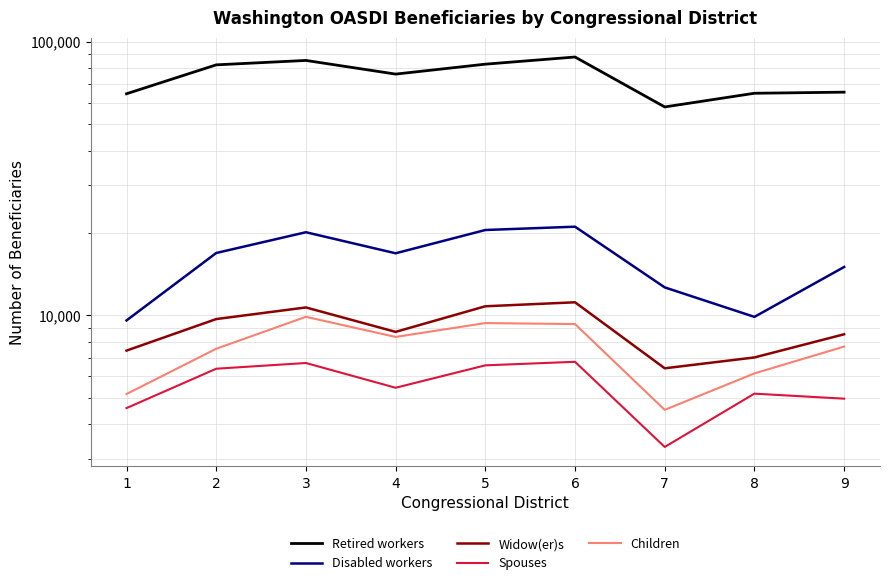

What is the minimum value shown in the chart?

3308